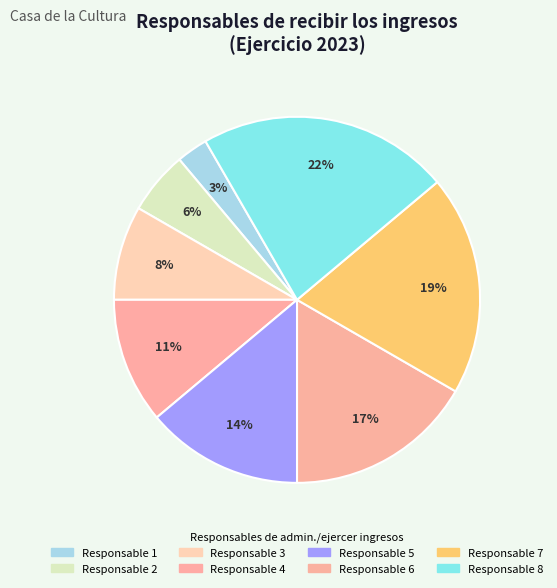

How many slices are in this pie chart?

8